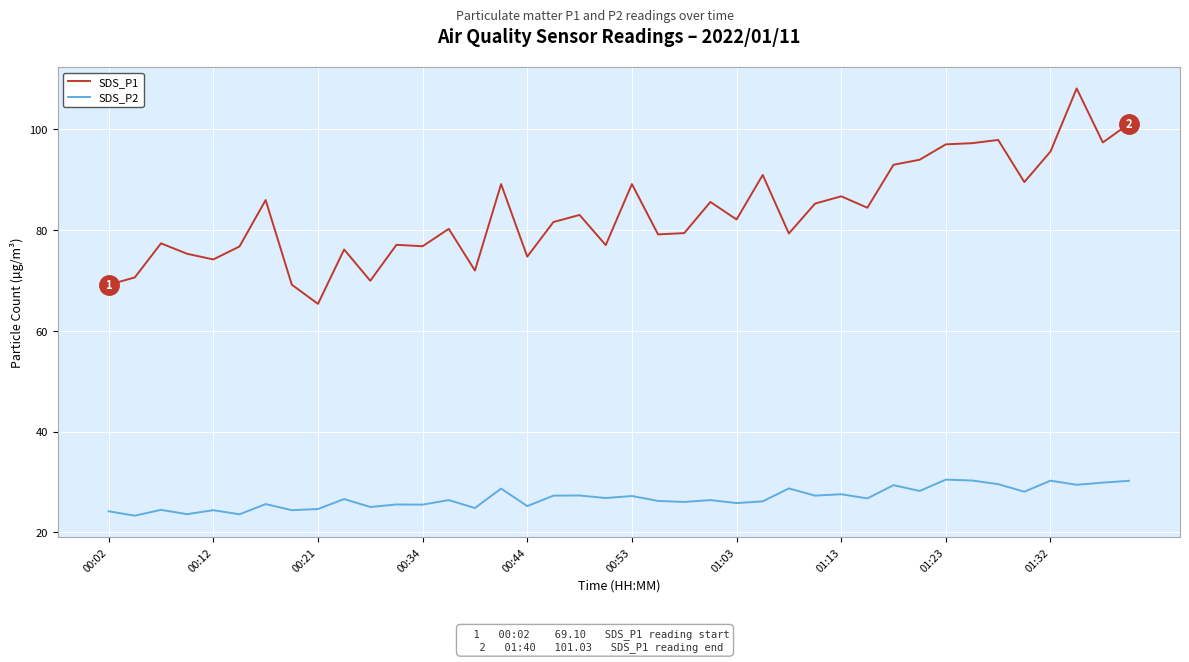

Which series has the widest spread of values?

SDS_P1